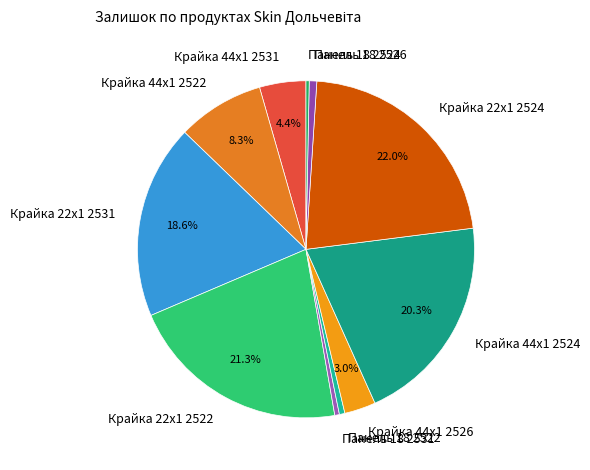

Does Панель 18 2524 account for over 50% of the chart?

No